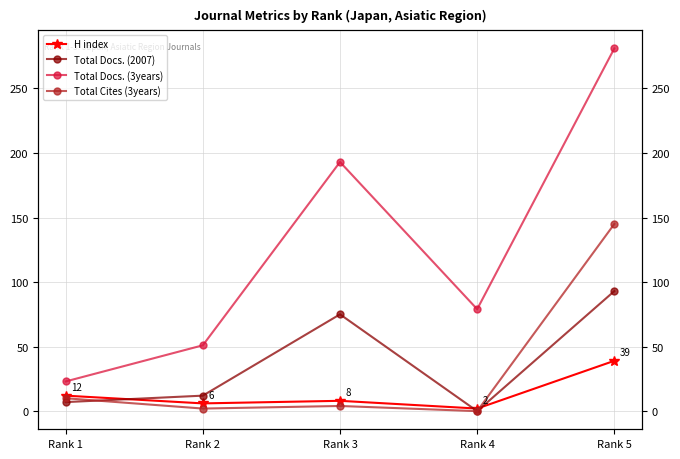

How many lines are shown in the chart?

4